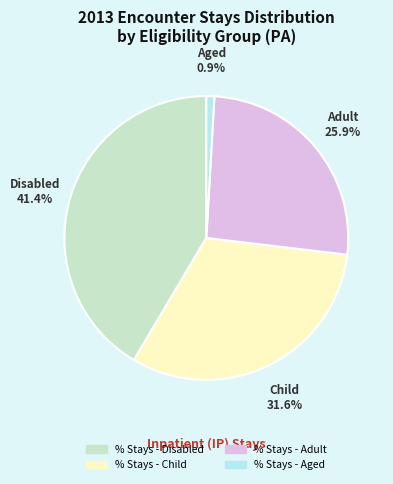

Is it true that % Stays - Child is 32% of the pie?

True